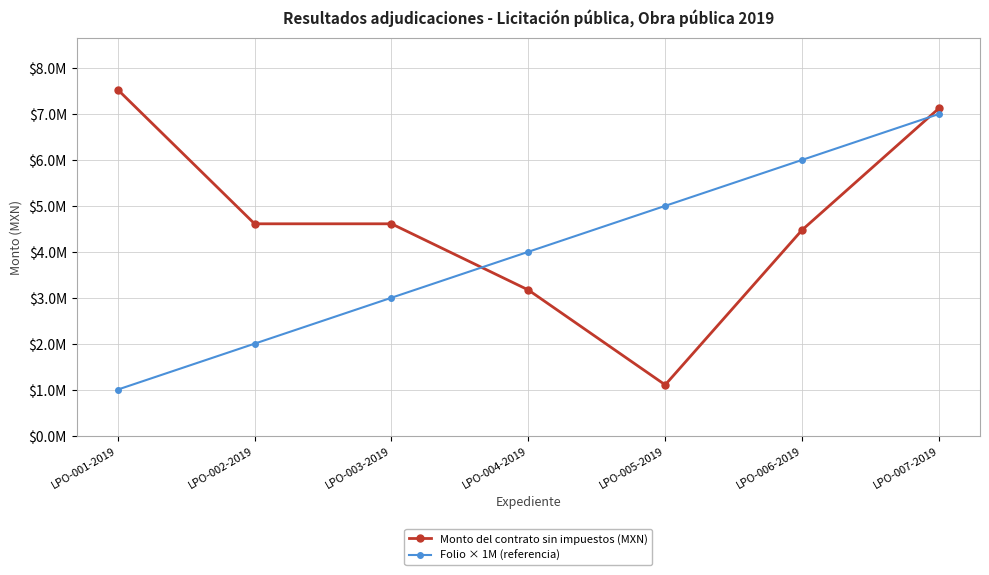

How many times do Monto del contrato sin impuestos (MXN) and Folio × 1M (referencia) cross each other?

2